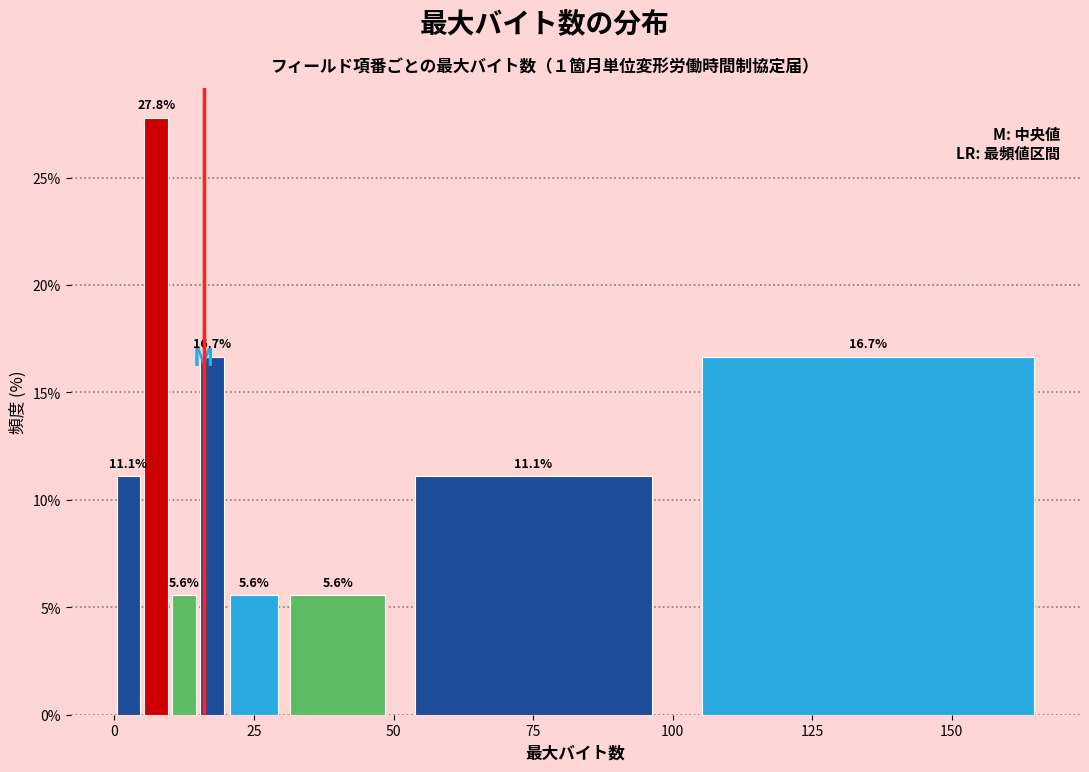

Around what value on the x-axis is the tallest bar? Give the approximate position of its centre, as read against the axis.

10